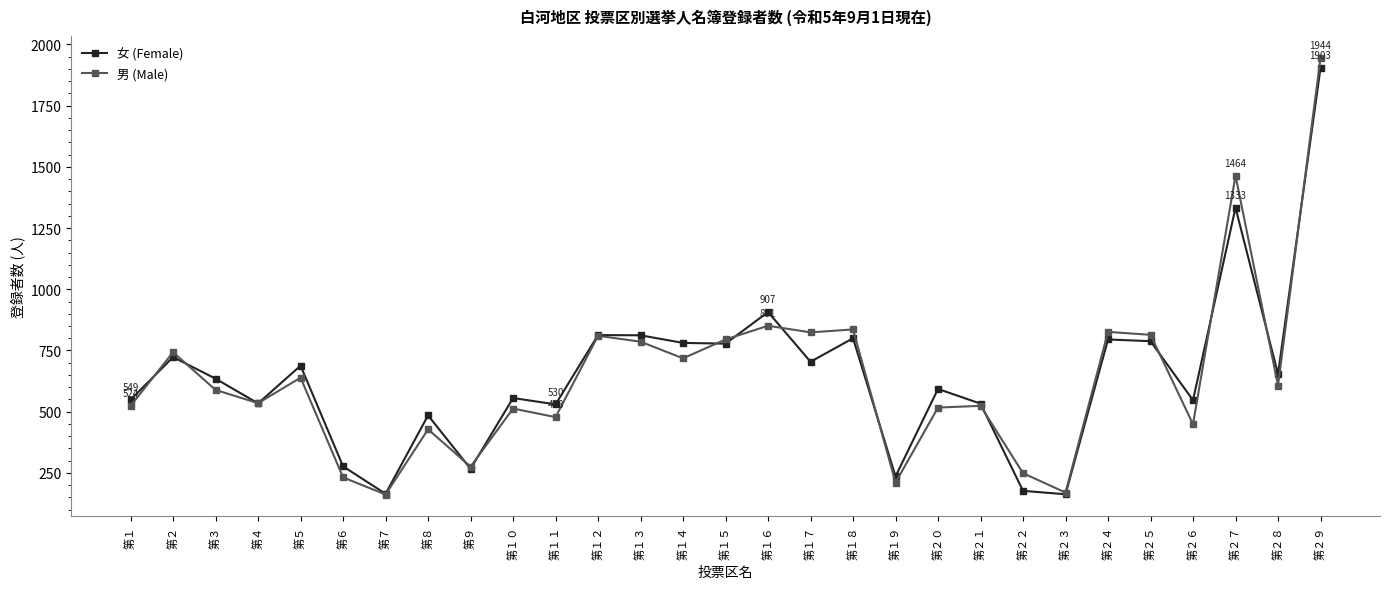

What is the lowest value of the 男 (Male) series?

162